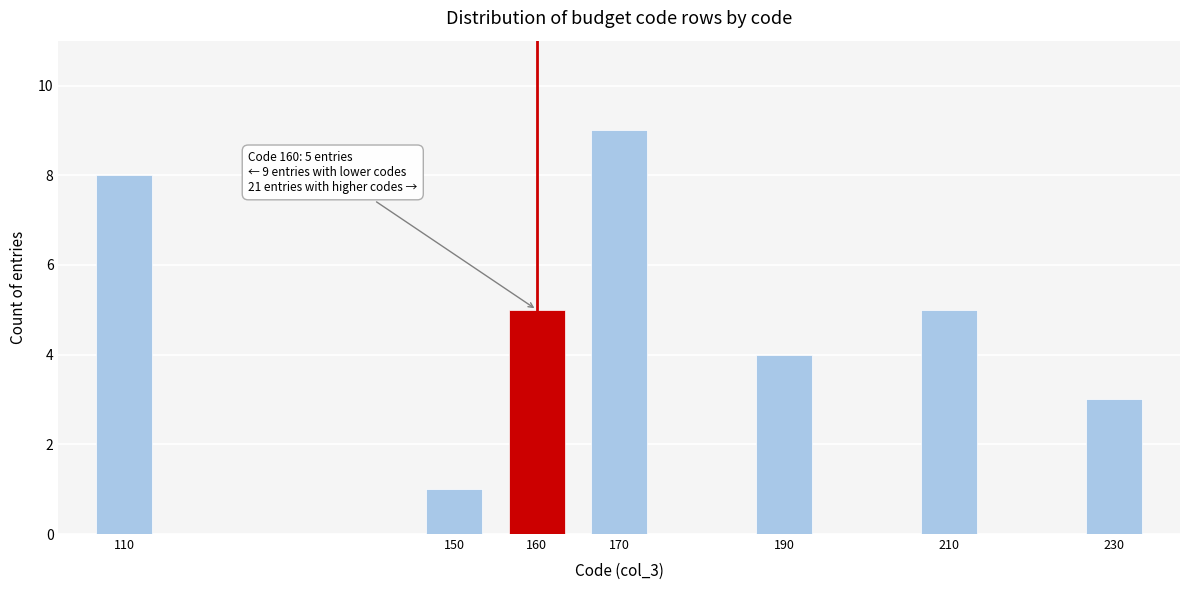

Reading right to left, list all the values displayed in this chart.

230=3	210=5	190=4	170=9	160=5	150=1	110=8